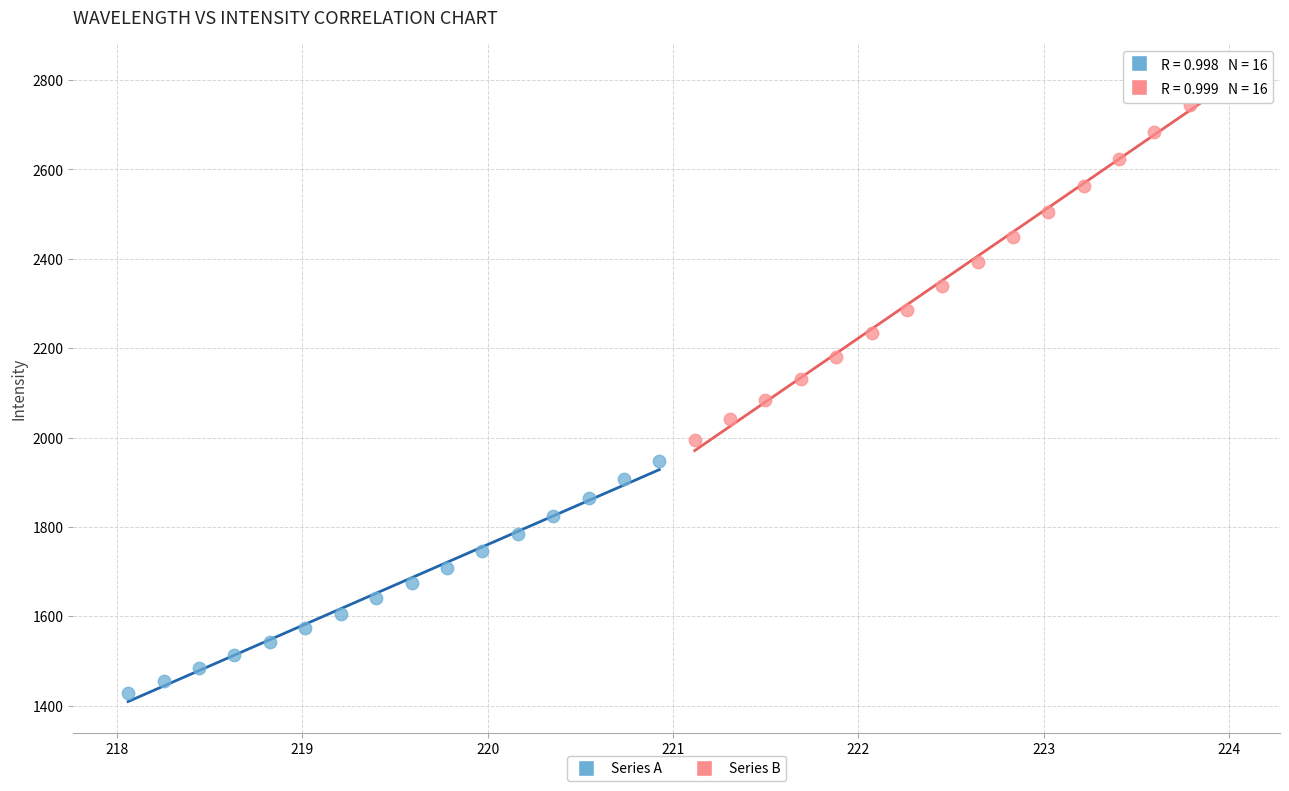

What are all the series names shown in the legend?

Series A, Series B